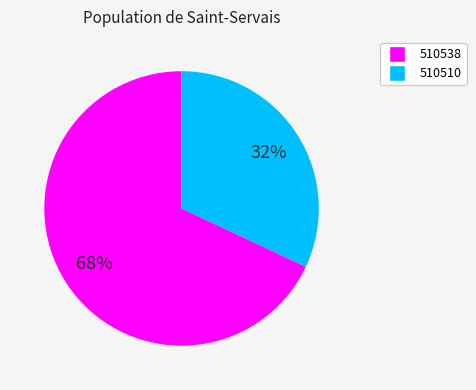

What percentage is the 510538 slice, to the nearest percent?

68%